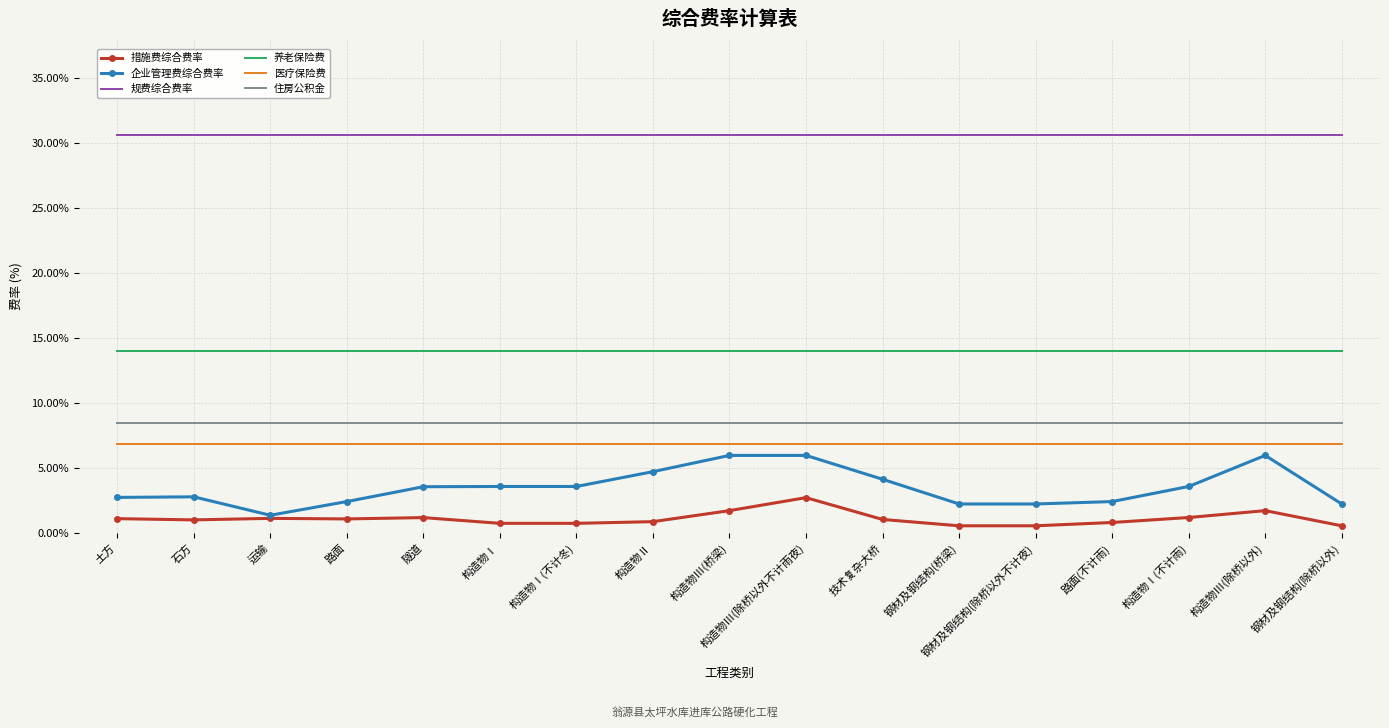

Rank the series at 构造物Ⅰ from highest to lowest value.

规费综合费率, 养老保险费, 住房公积金, 医疗保险费, 企业管理费综合费率, 措施费综合费率